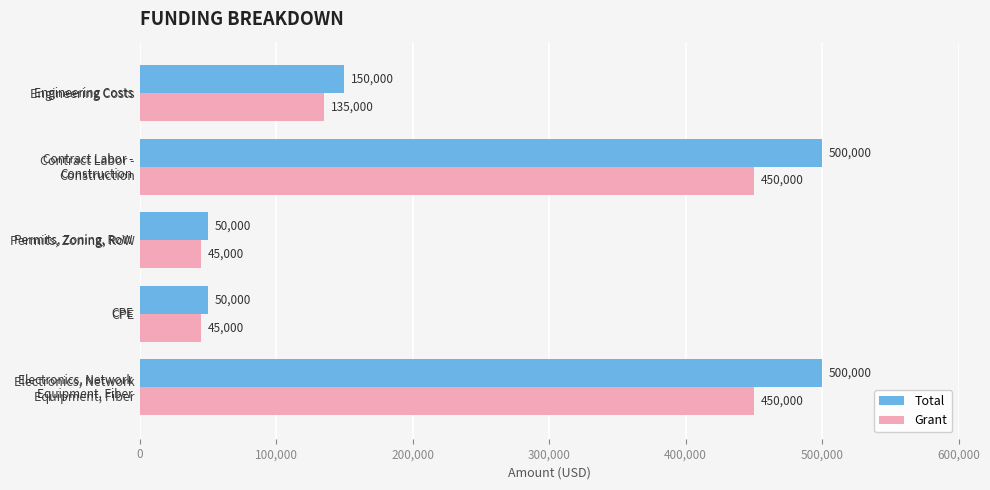

True or false: Total has a value of 10122 at CPE.

False